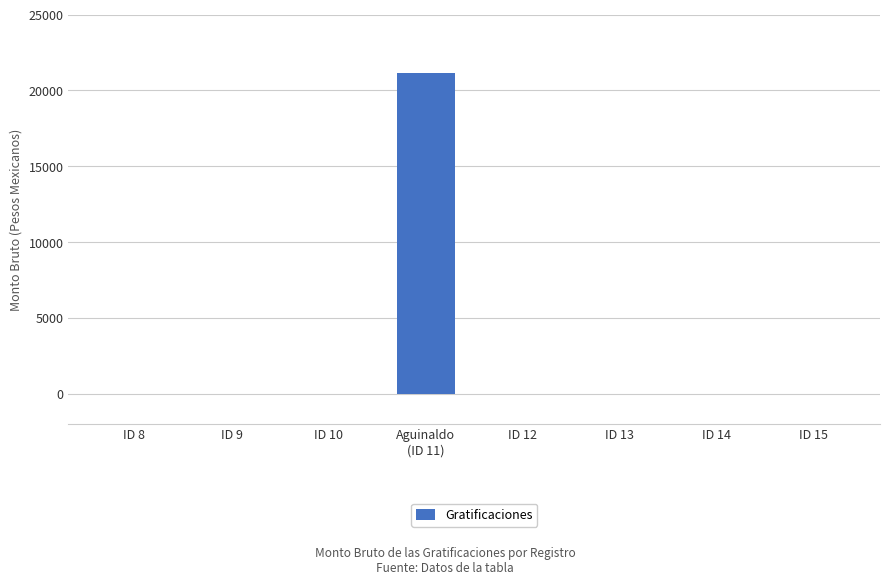

How many values exceed 0?

1